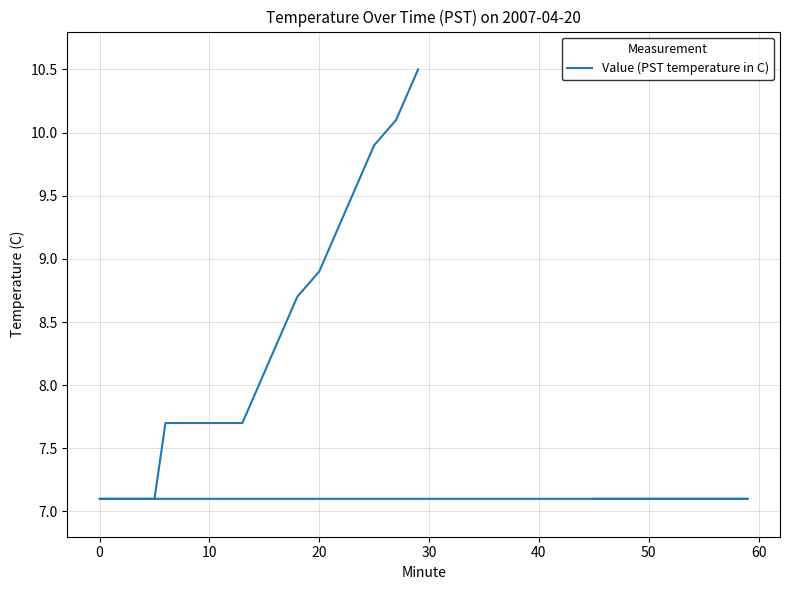

What is the smallest value displayed?

7.1